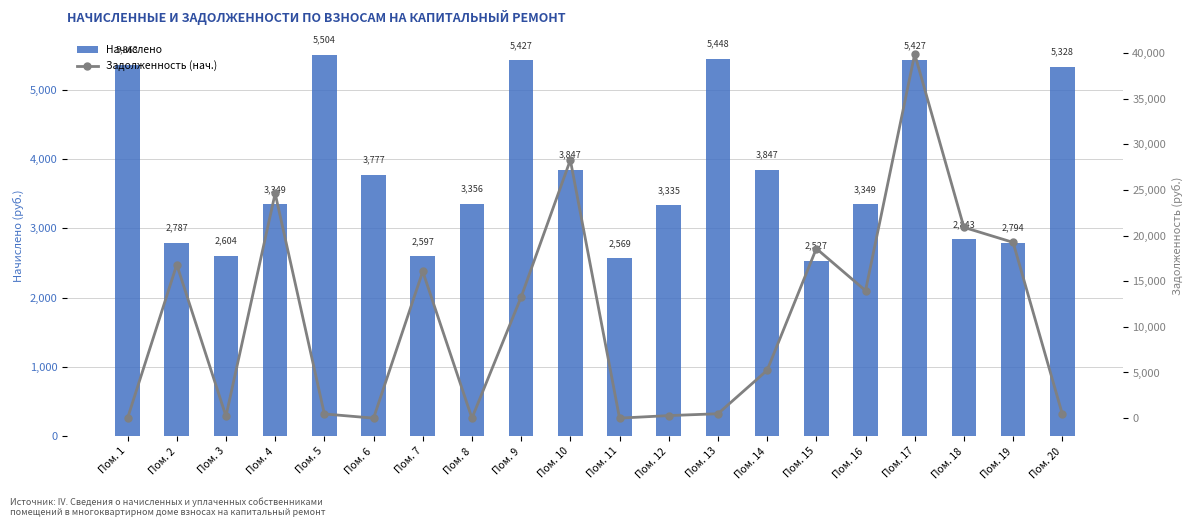

Reading right to left, list all the values displayed in this chart.

Начислено: 5328.2	2794.0	2843.2	5426.5	3348.6	2527.2	3847.0	5447.5	3334.6	2569.3	3847.0	5426.5	3355.6	2597.4	3776.8	5503.7	3348.6	2604.5	2787.0	5363.3
Задолженность (нач.): 444.0	19248.9	20896.2	39882.9	13966.9	18574.0	5238.5	481.0	278.0	0.0	28273.8	13265.3	0.0	16068.7	0.0	458.6	24611.0	217.0	16813.8	0.0